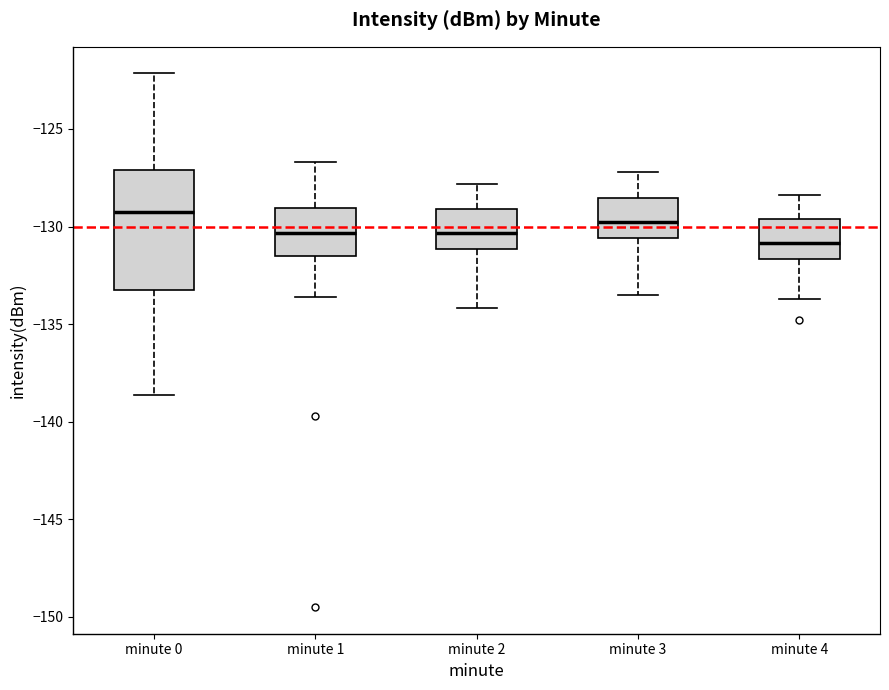

Where does the lower whisker of the box for minute 0 end on the y-axis? The values are not printed on the chart, so give them approximately, as read against the axis.

-138.5